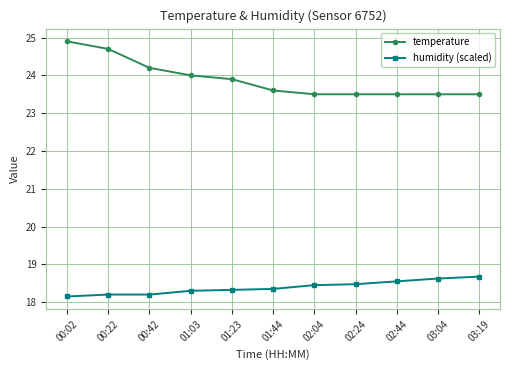

True or false: humidity (scaled) and temperature cross at least once.

False